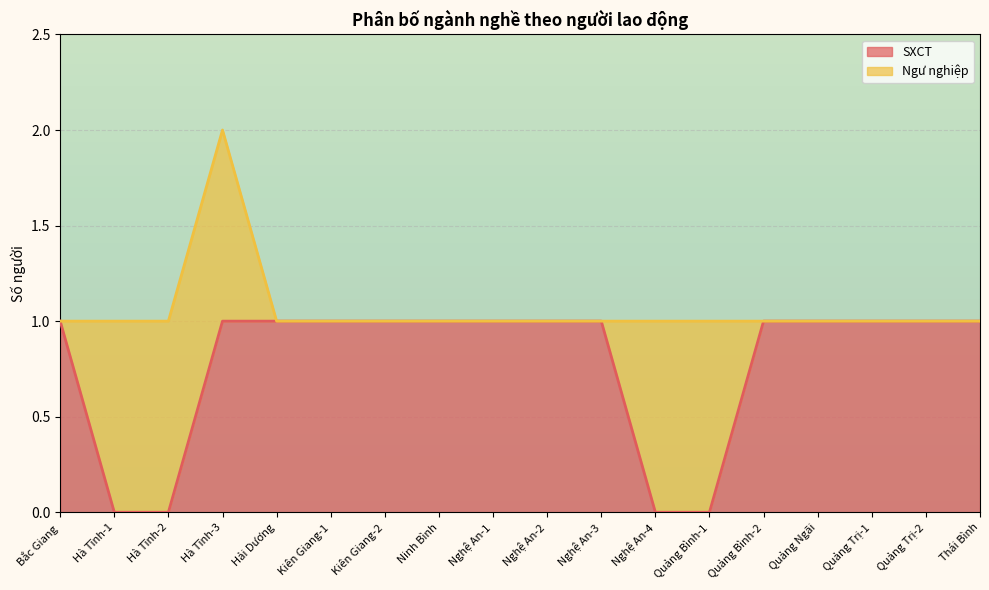

What is the average value?

1